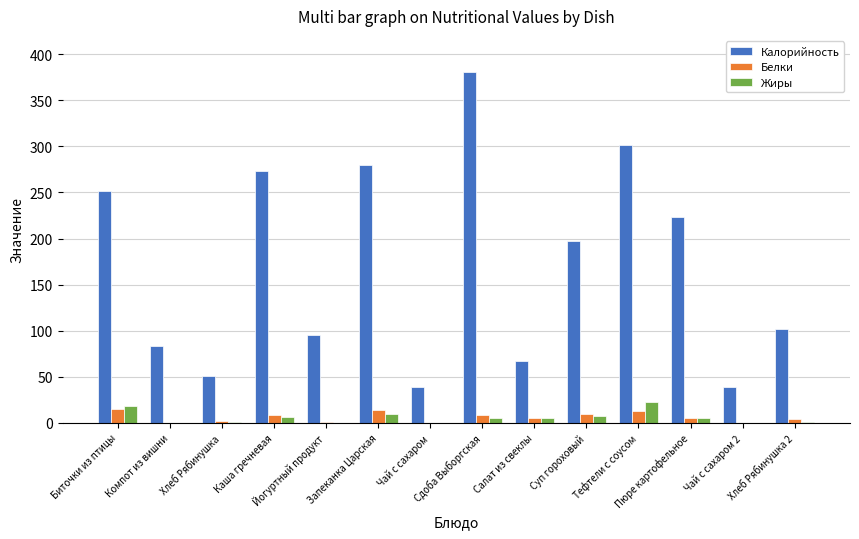

Is the value of Калорийность at Хлеб Рябинушка greater than the value of Белки at Суп гороховый?

Yes